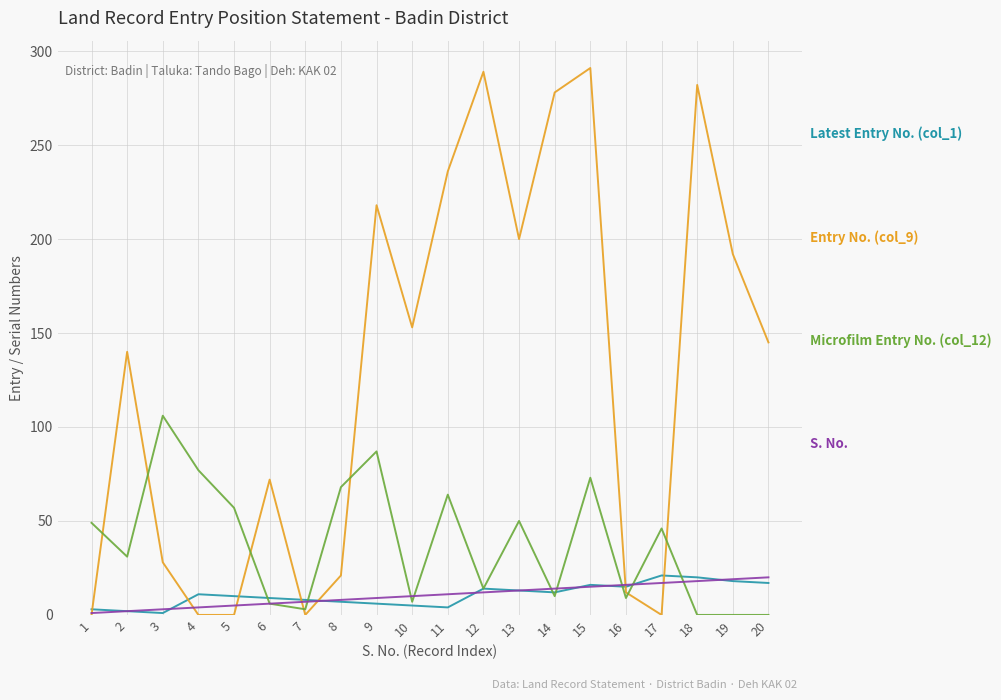

At which category is the sum across all series the highest?

15